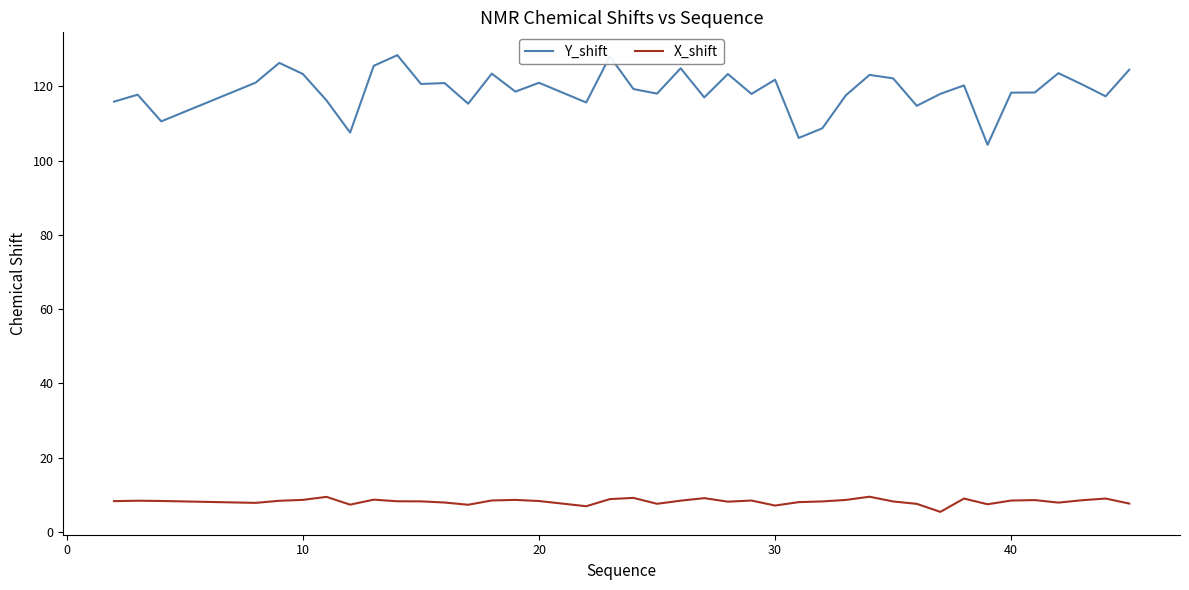

Rank the series by their average value, from highest to lowest.

Y_shift, X_shift